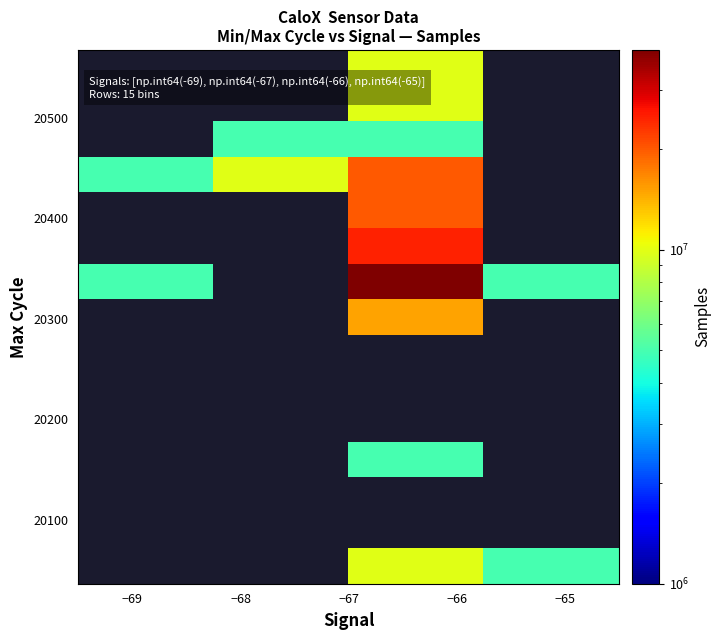

What is the smallest value displayed?

4952359.0